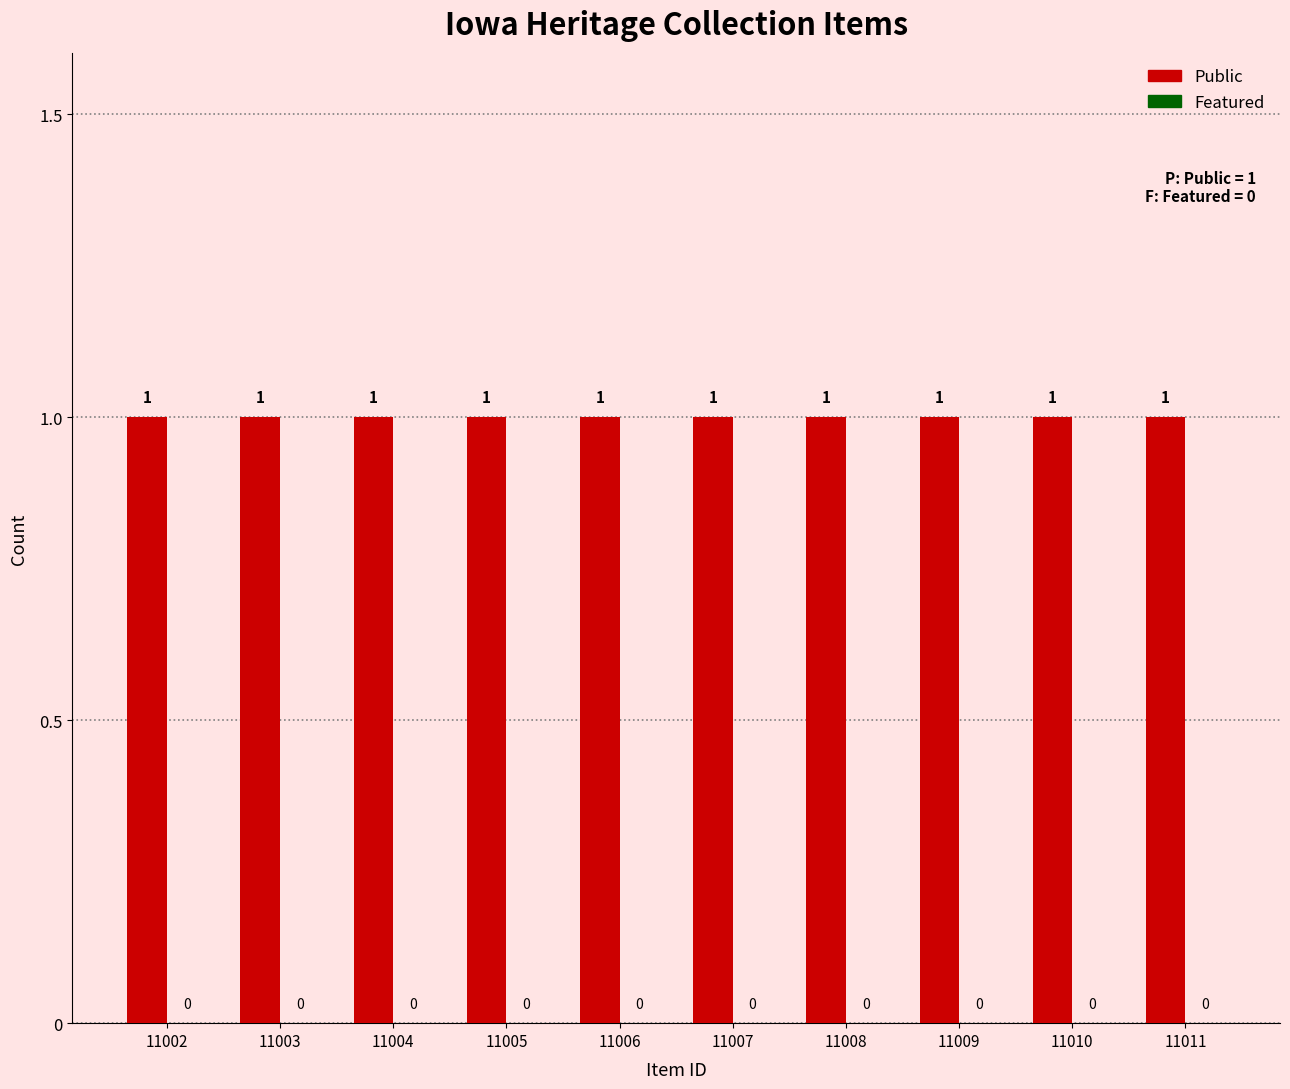

What is the sum of all Public values?

10